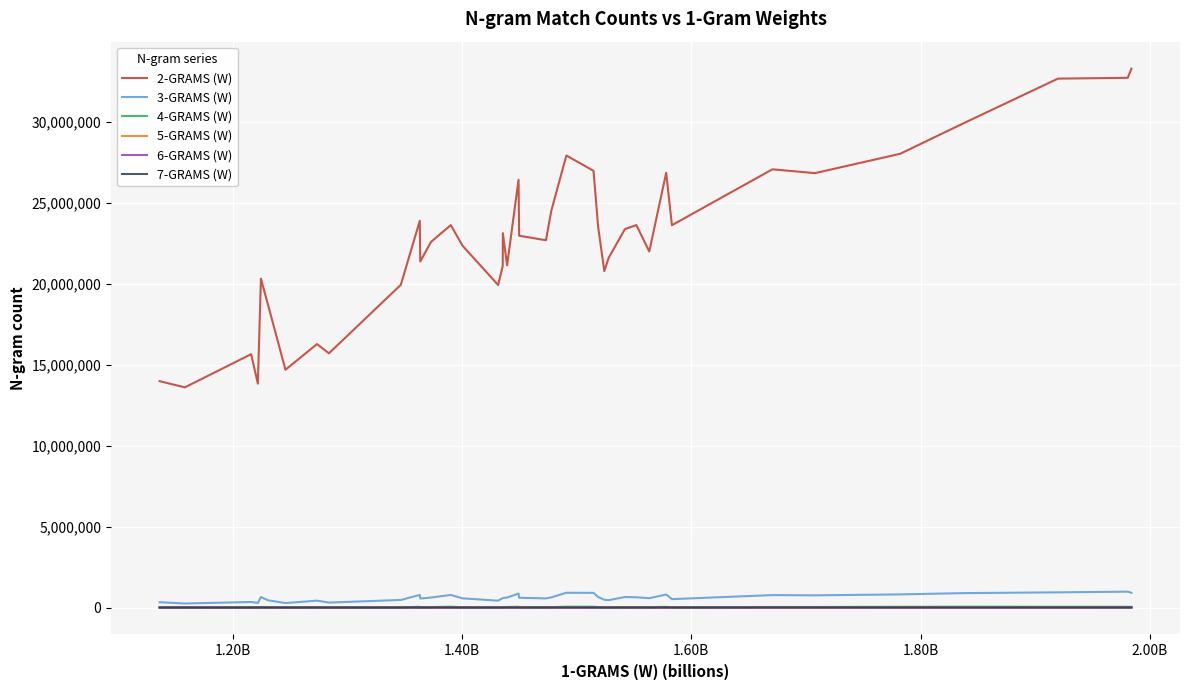

True or false: 2-GRAMS (W) and 3-GRAMS (W) cross at least once.

False